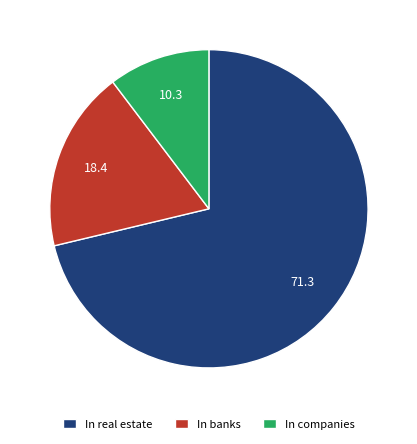

Rank the categories by value from highest to lowest.

In real estate, In banks, In companies